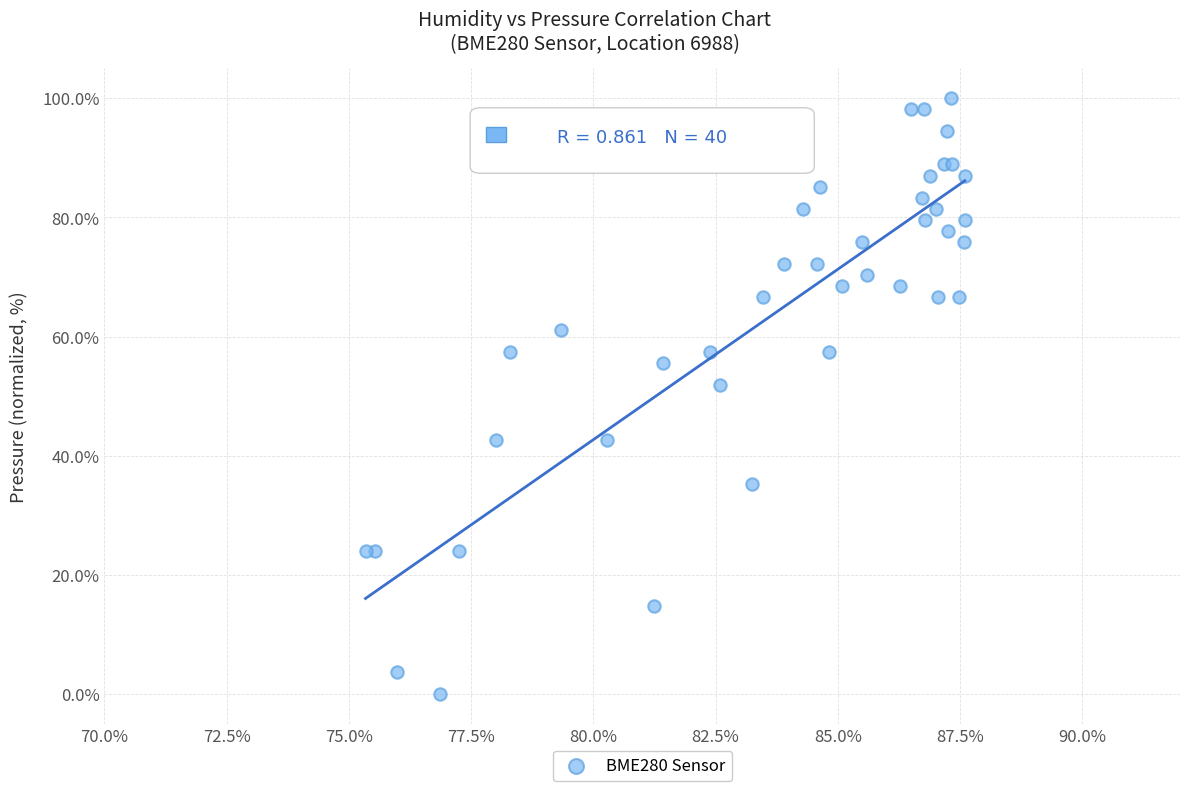

What Y value in the scatter plot is closest to 50?

51.9